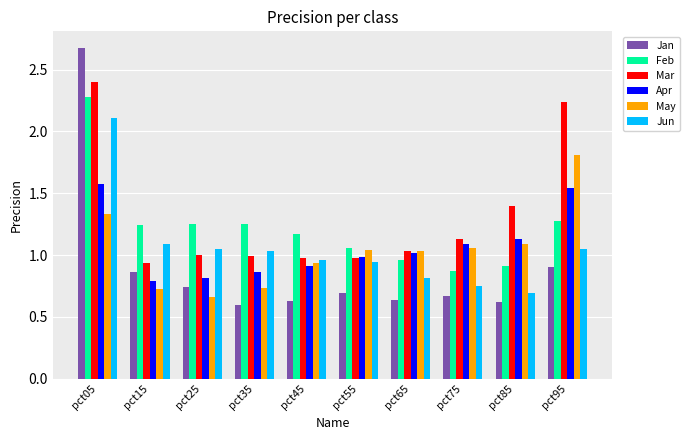

What is the difference between the second highest and minimum values in the Jun series?

0.4